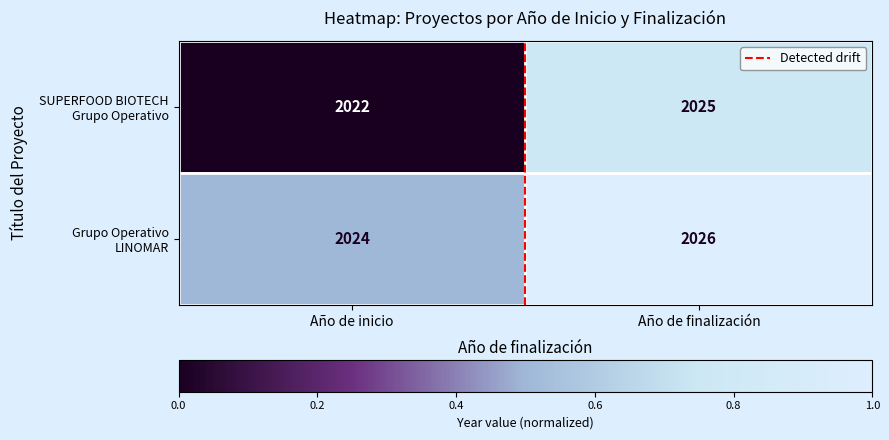

What is the maximum value shown in the chart?

2026